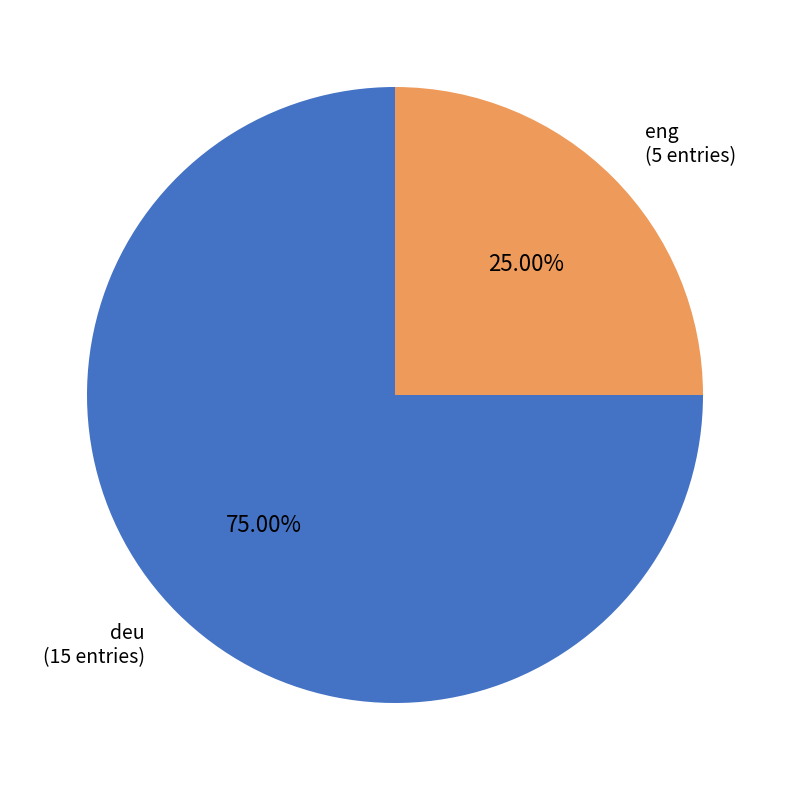

Rank the categories by value from lowest to highest.

eng, deu